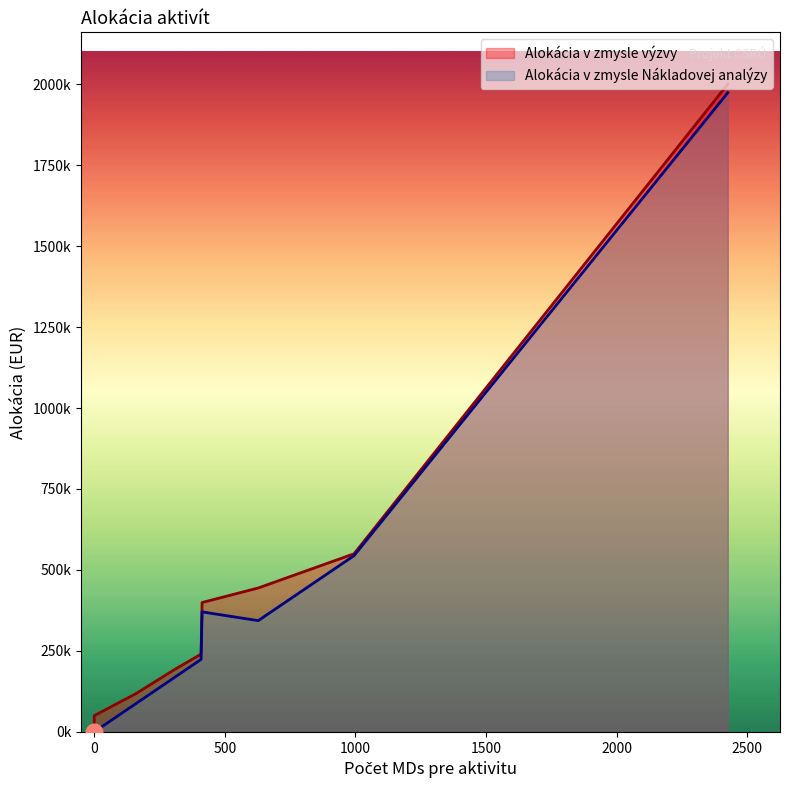

How many series are shown in this chart?

2